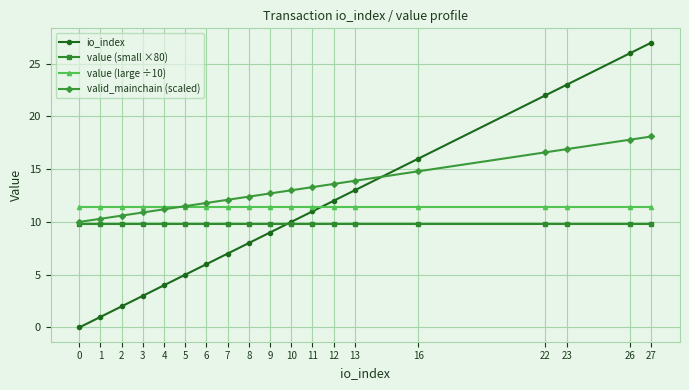

What is the sum of all value (large ÷10) values?

216.8